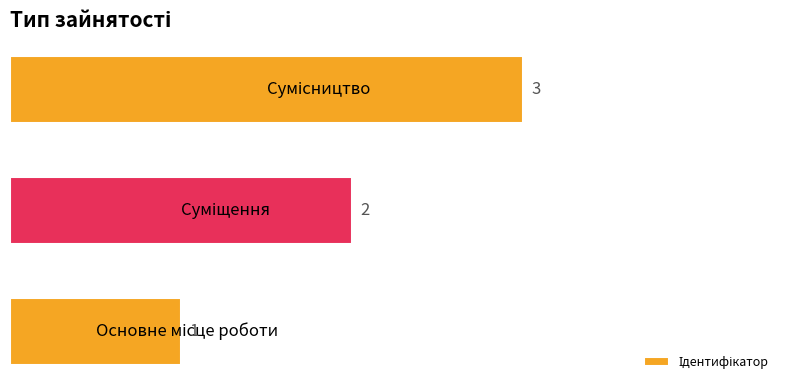

Are the bars horizontal?

Yes